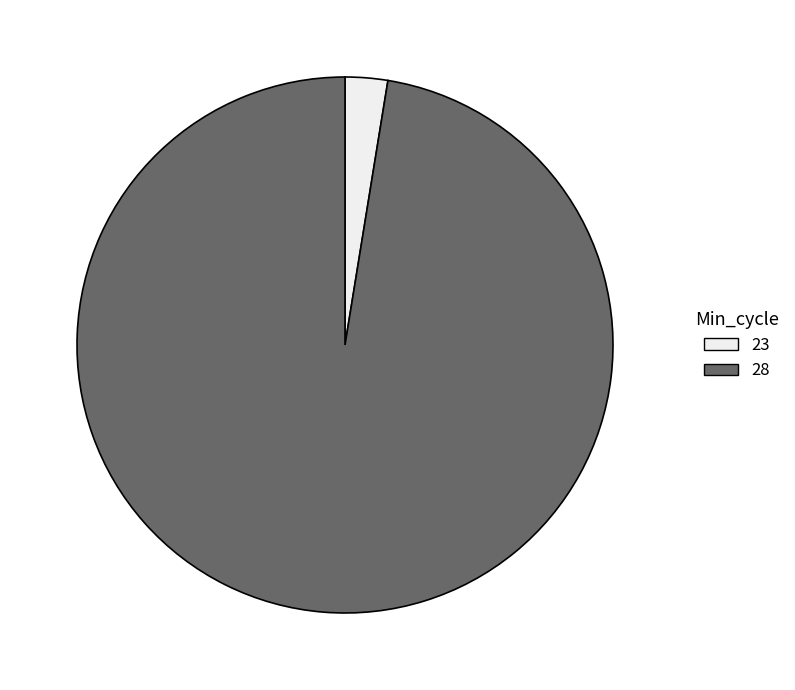

Count the number of slices in the pie.

2